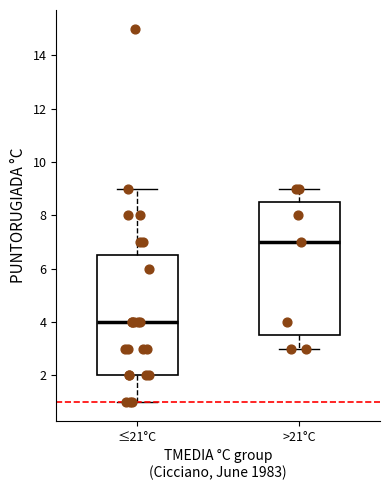

Which box has the lowest median line?

≤21°C